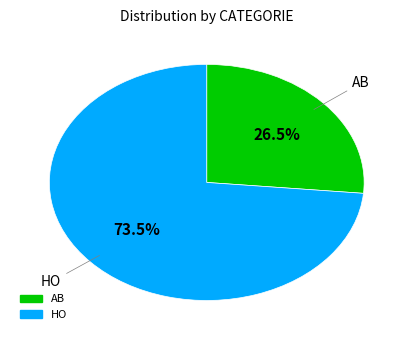

To the nearest percent, what is the combined percentage of HO and AB?

100%